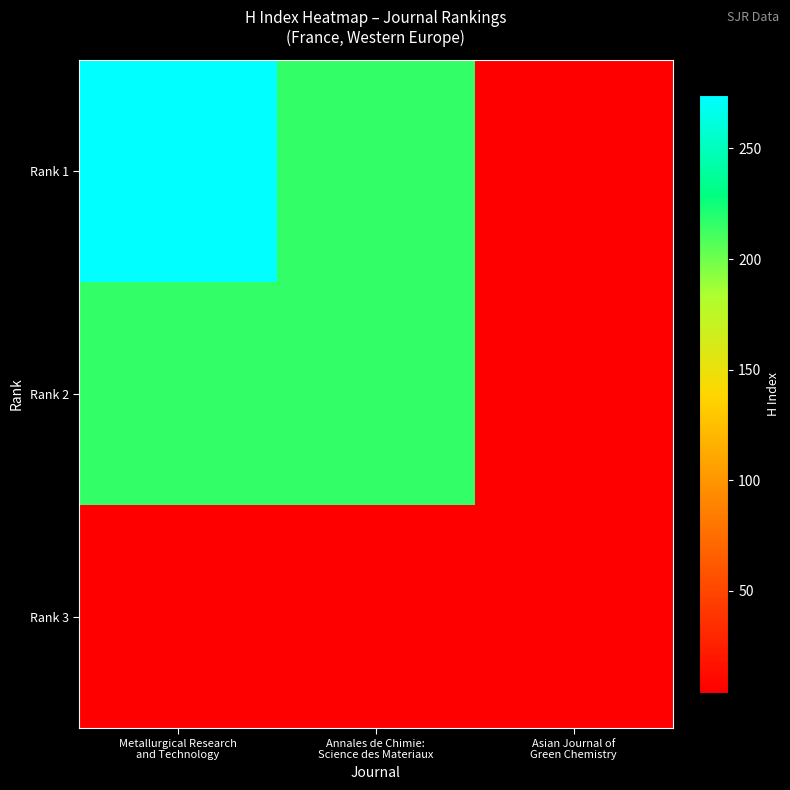

Reading left to right, extract all data points from this chart.

Rank 1: Metallurgical Research
and Technology=274	Annales de Chimie:
Science des Materiaux=215	Asian Journal of
Green Chemistry=4
Rank 2: Metallurgical Research
and Technology=215	Annales de Chimie:
Science des Materiaux=215	Asian Journal of
Green Chemistry=4
Rank 3: Metallurgical Research
and Technology=4	Annales de Chimie:
Science des Materiaux=4	Asian Journal of
Green Chemistry=4